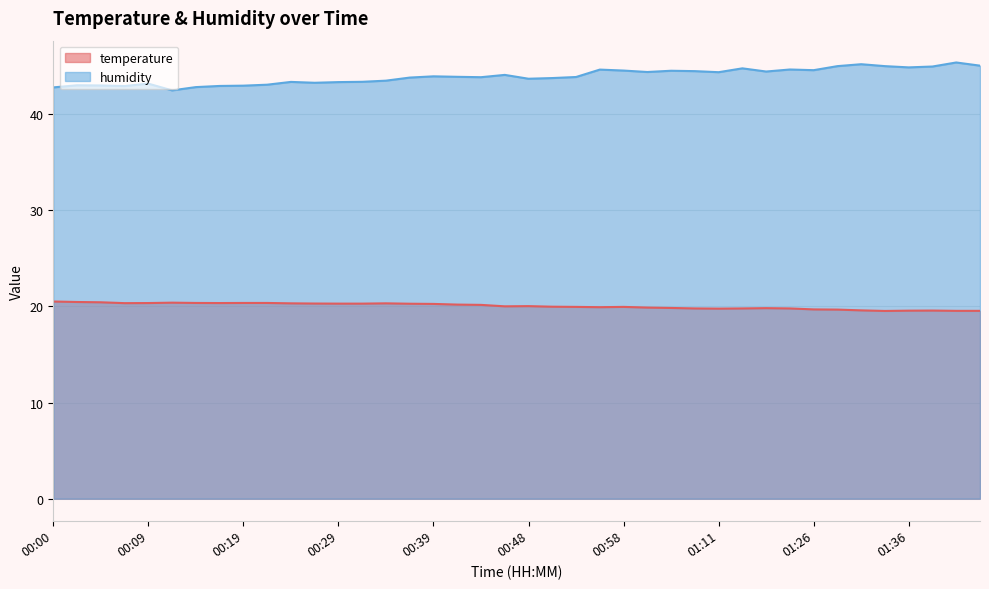

At which category does temperature reach its first local valley?

00:07